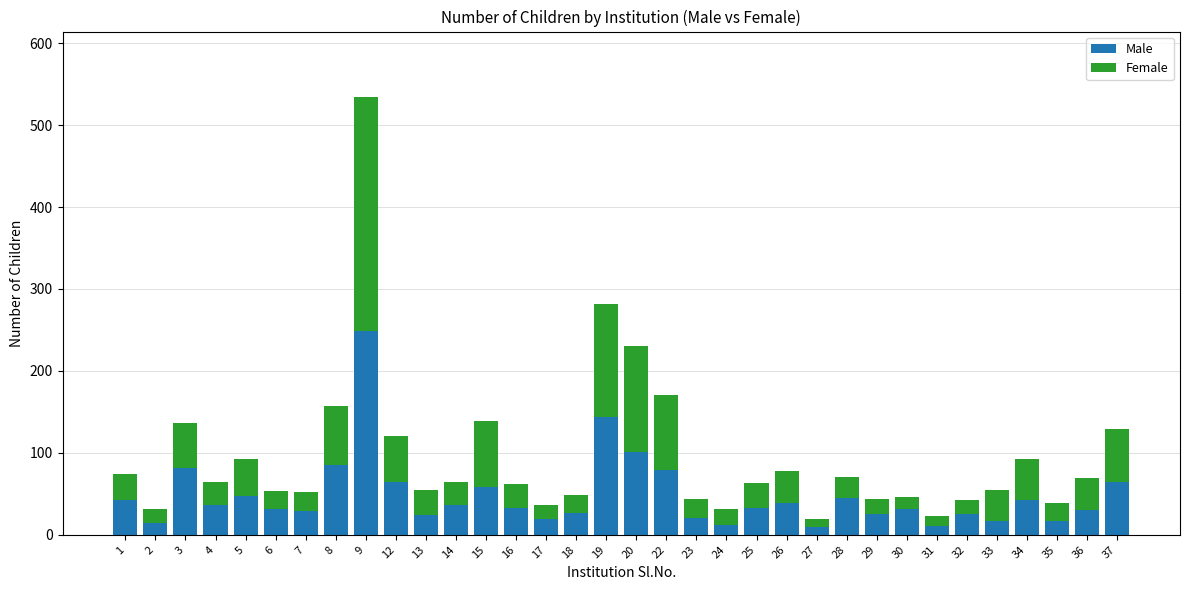

The value of Male at 4 is 59. True or false?

False